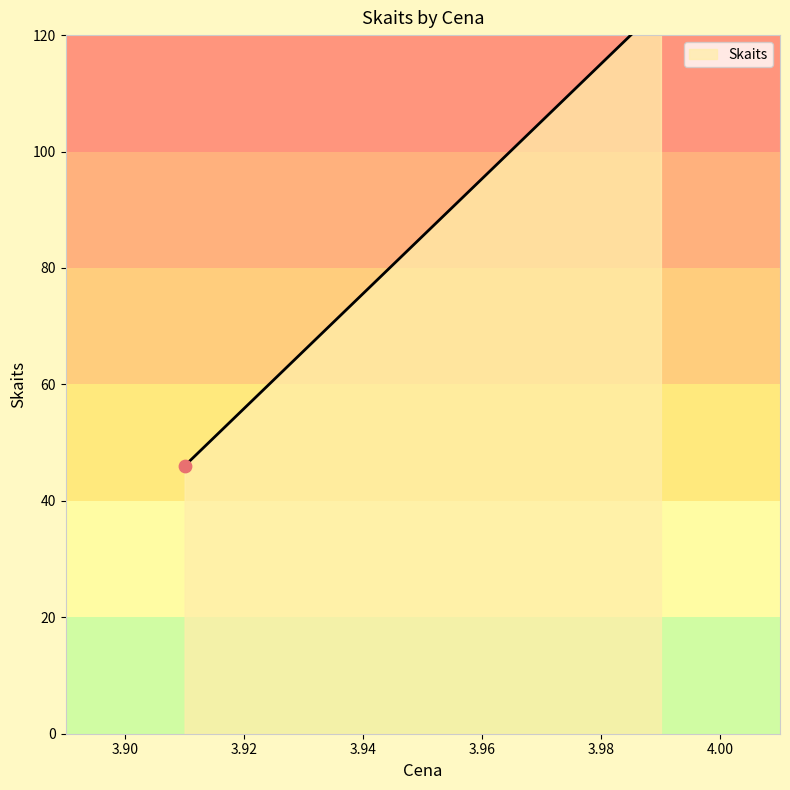

Between 3.91 and 3.91, which is larger?

3.91